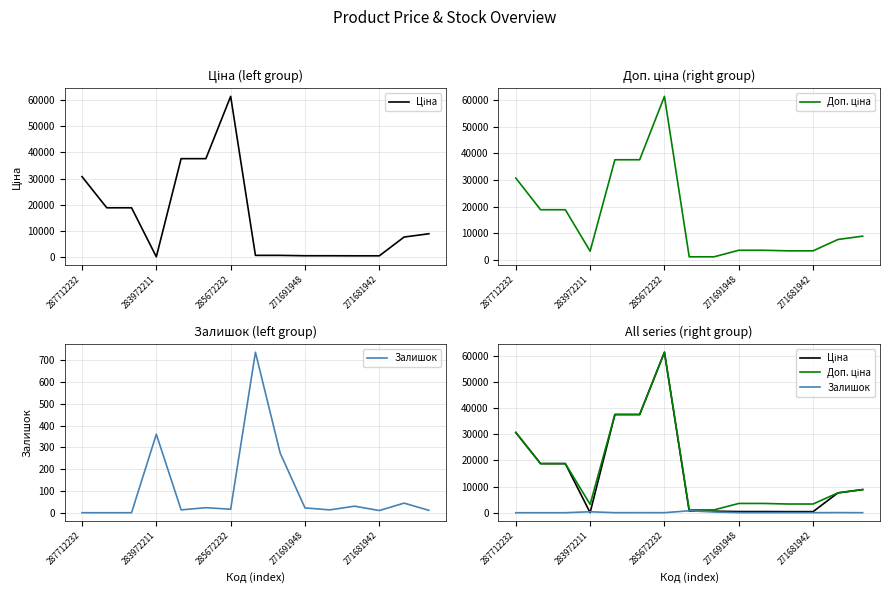

How many lines are shown in the chart?

3